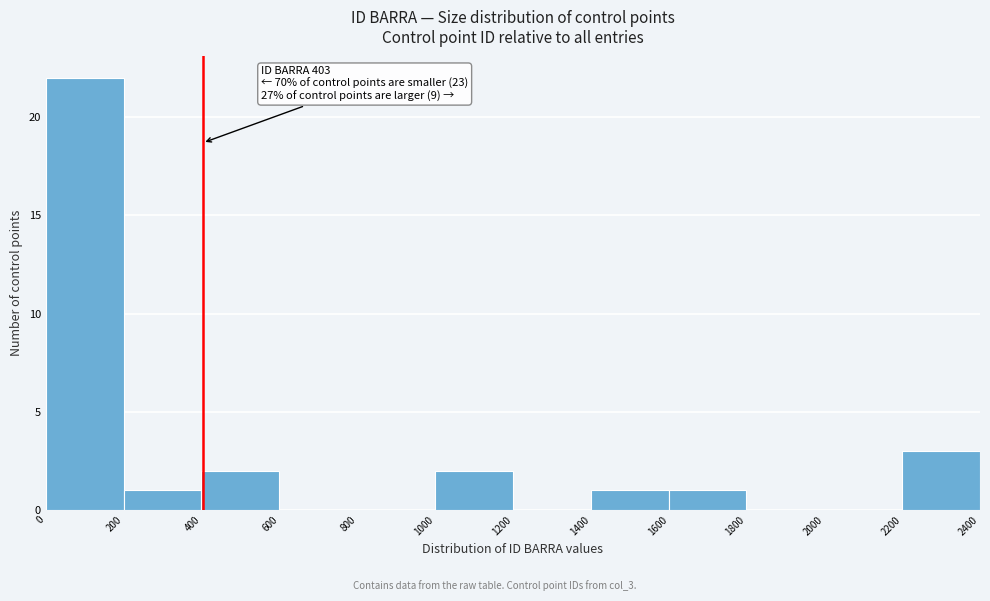

Which range on the x-axis has the tallest bar?

0 to 200